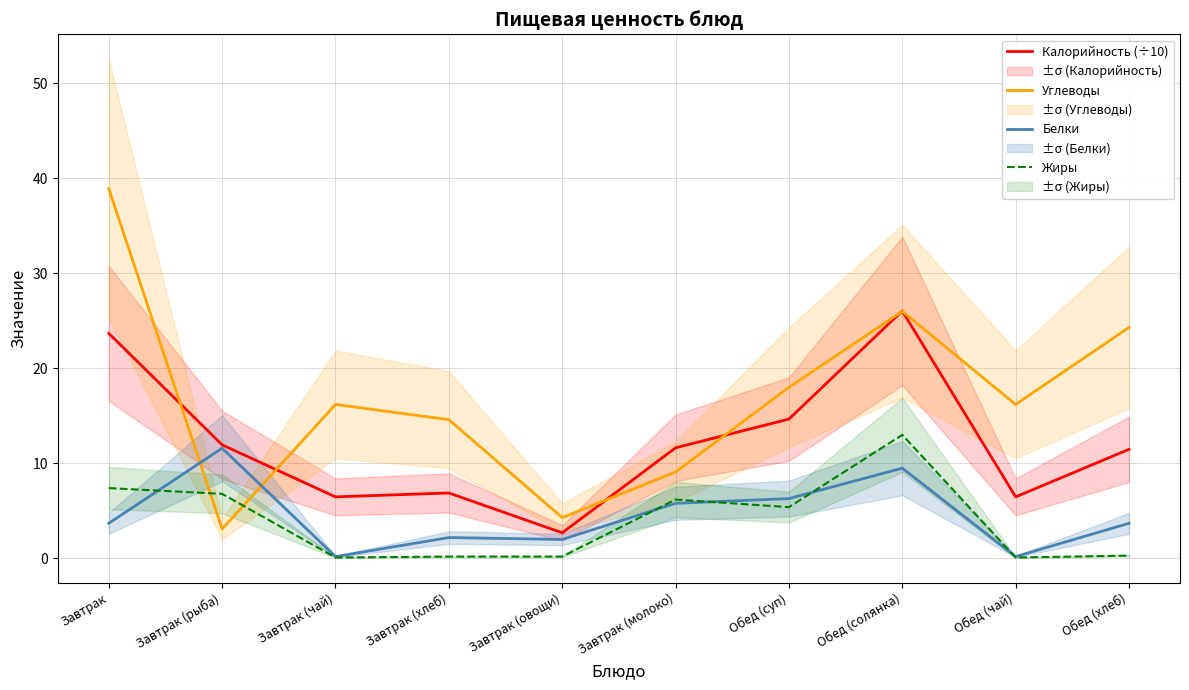

The Калорийность (÷10) series shows 9.3 at Завтрак (хлеб). True or false?

False